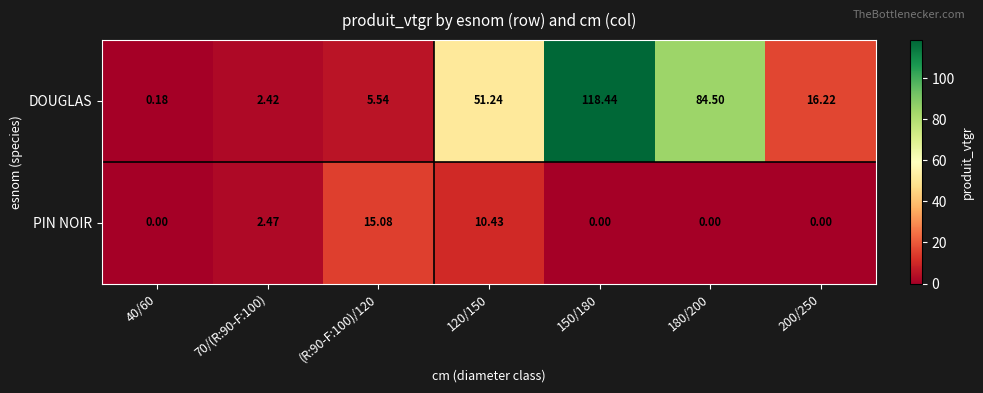

Rank the series at 70/(R:90-F:100) from lowest to highest value.

DOUGLAS, PIN NOIR